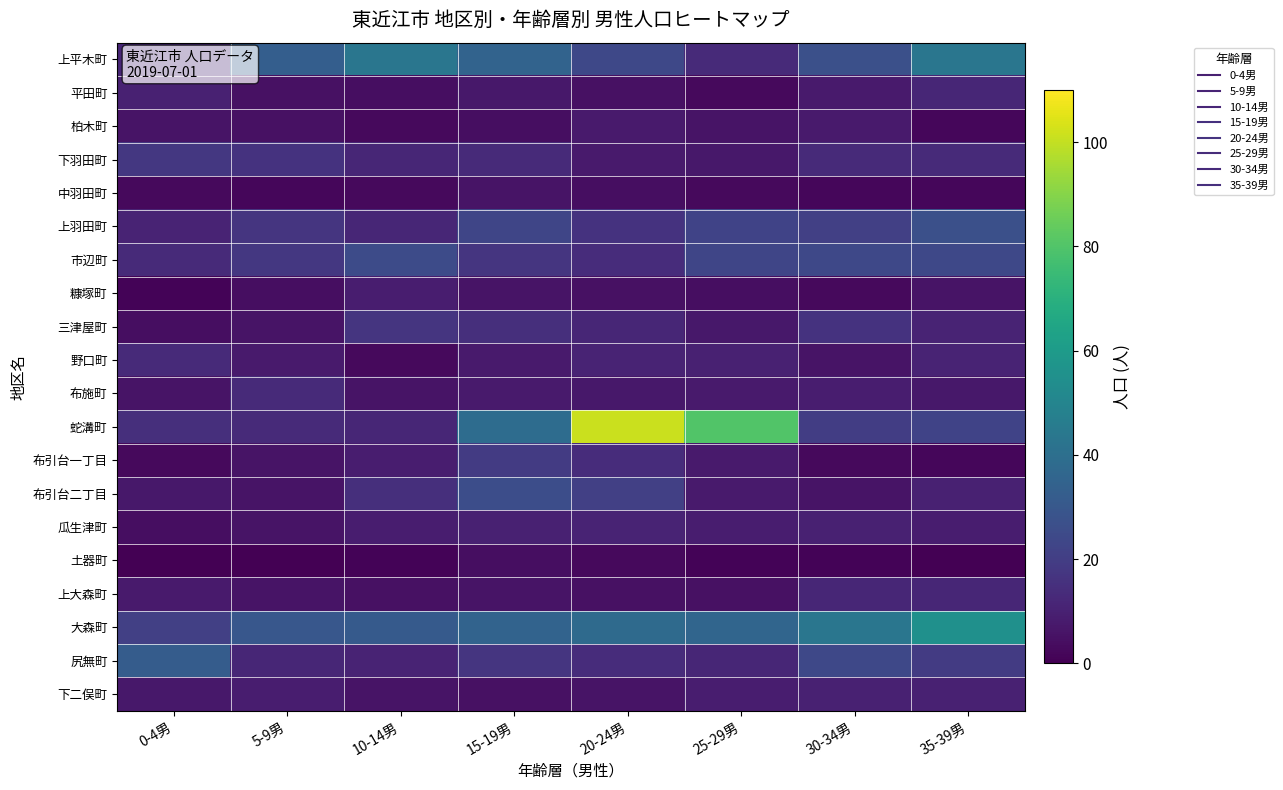

At which category does the chart reach its peak across all series?

20-24男